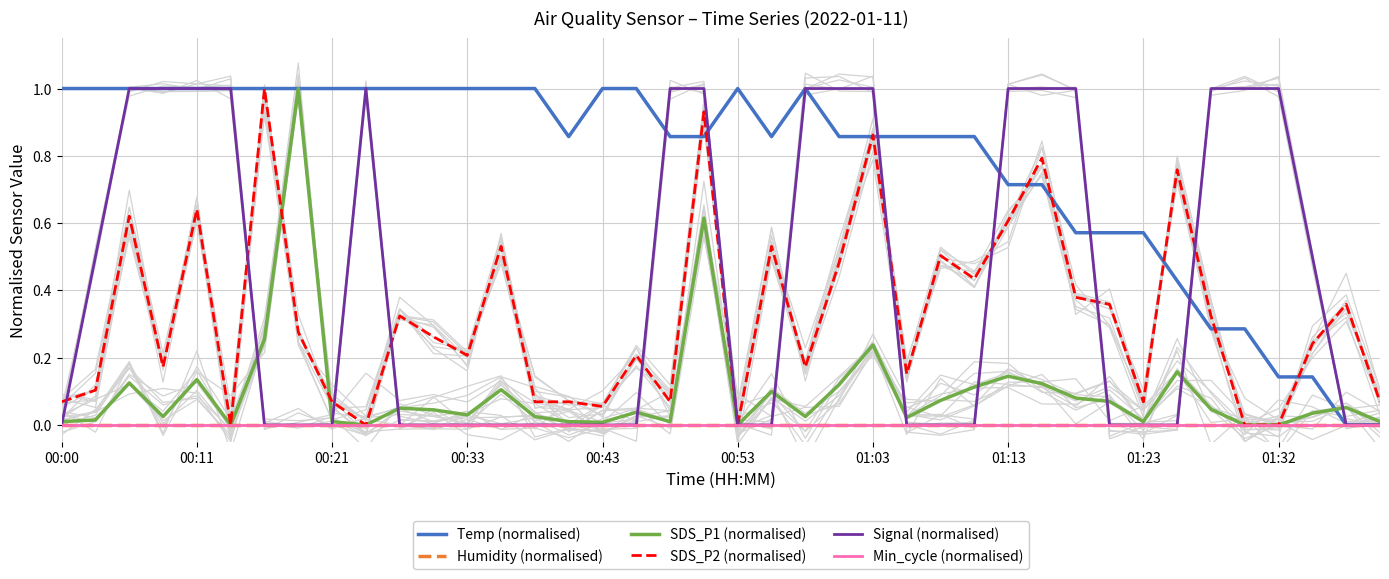

Which series has the widest spread of values?

Temp (normalised)